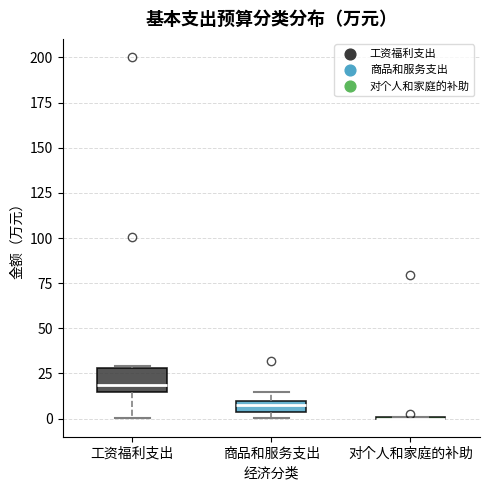

Which box is the tallest, from its lower edge to its upper edge?

工资福利支出